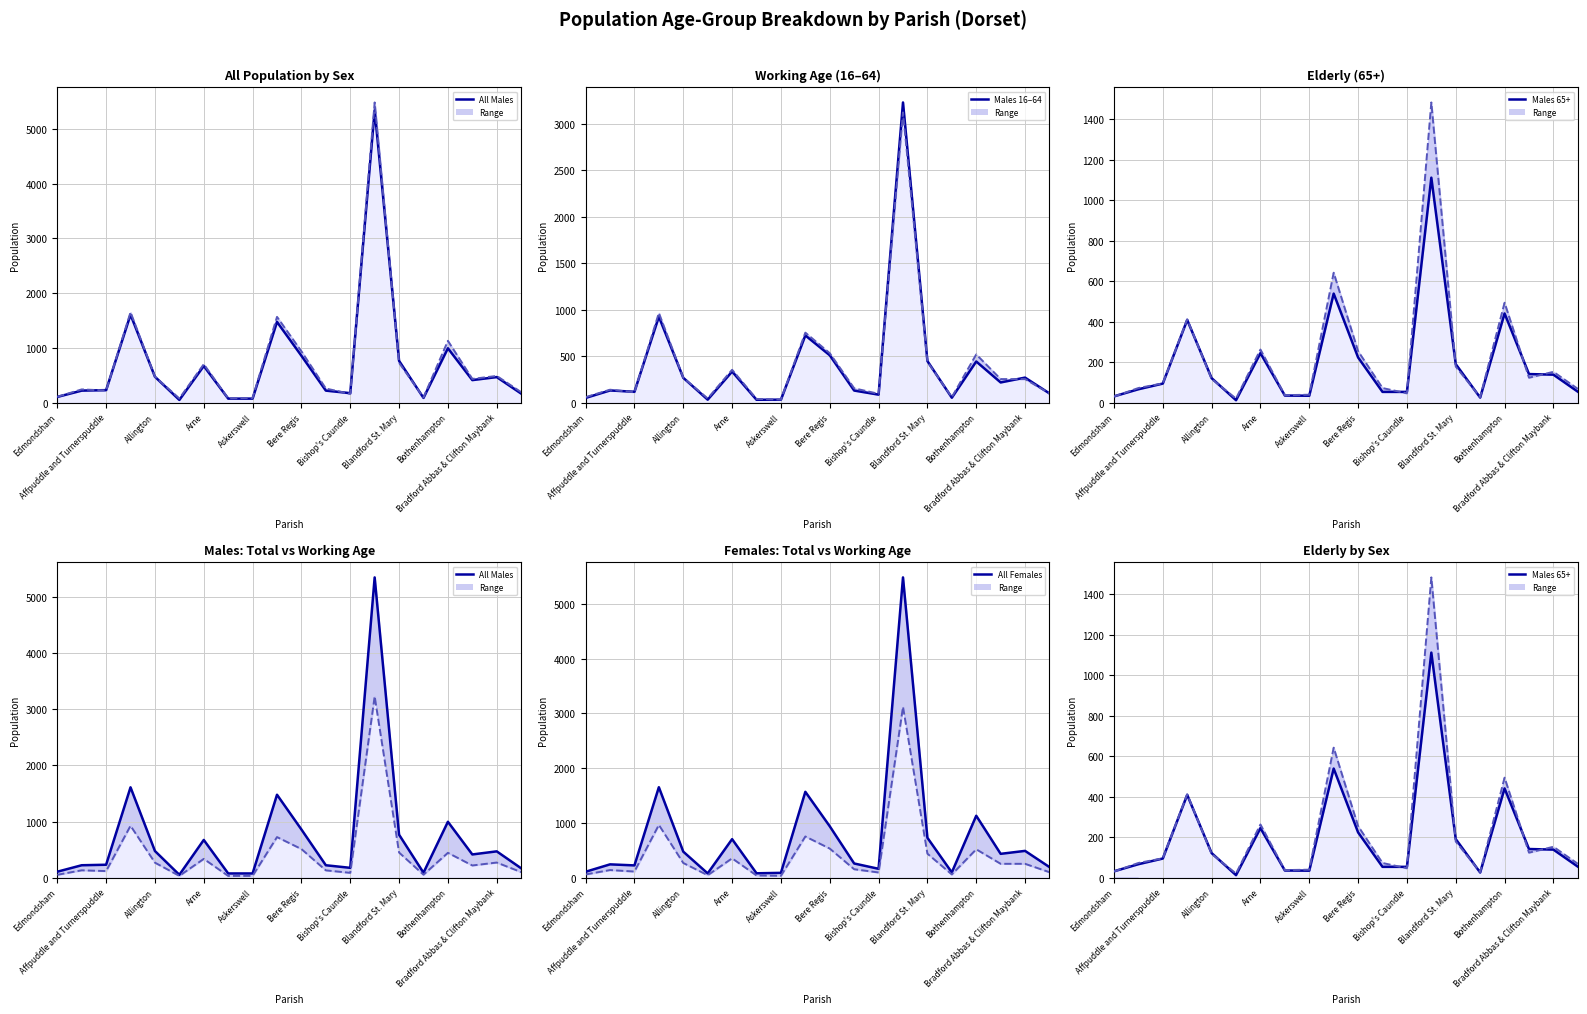

Between Abbotsbury and Arne, which series saw the biggest shift?

All Females